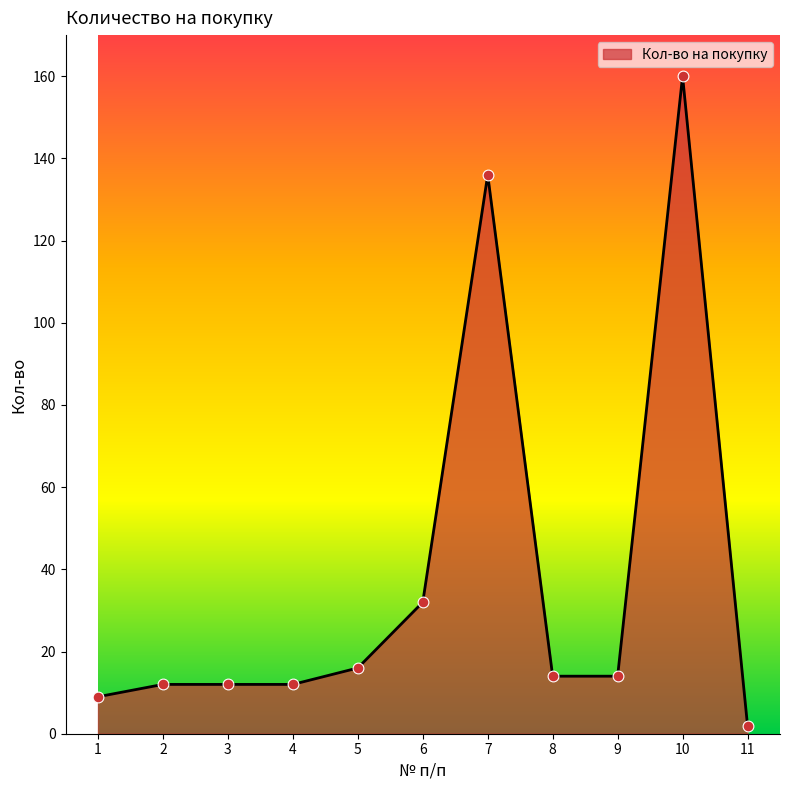

Between 9 and 2, which is larger?

9